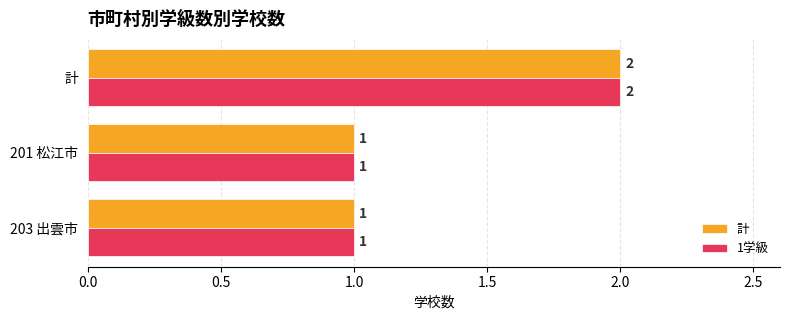

What is the sum of all 1学級 values?

4